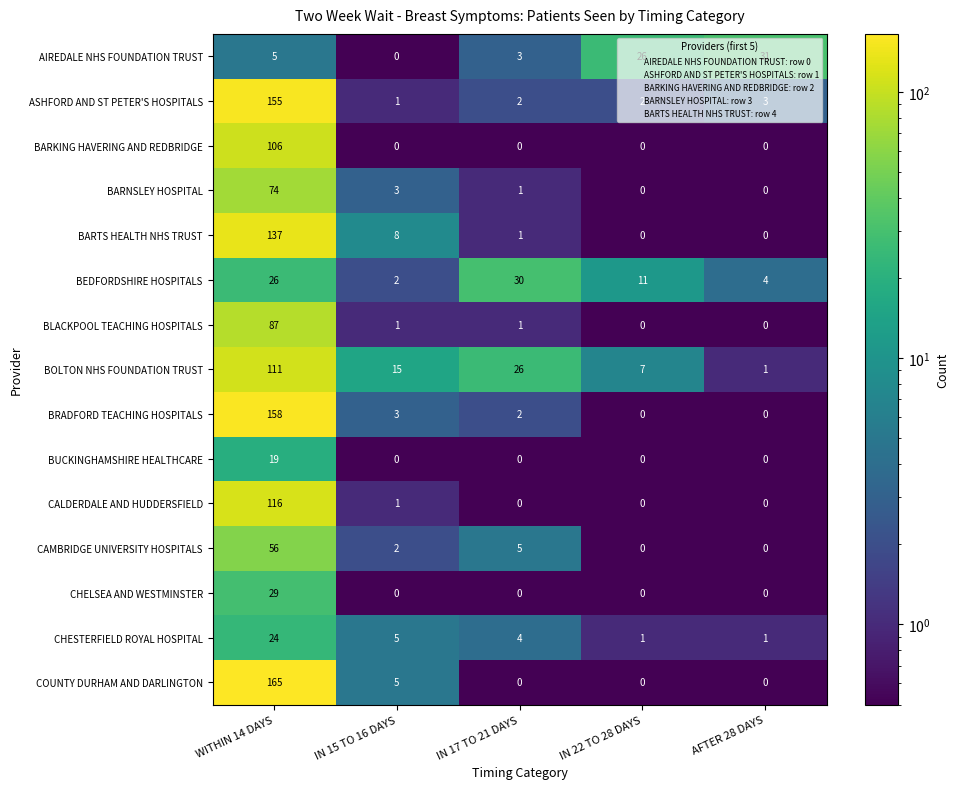

At which category is the sum across all series the highest?

WITHIN 14 DAYS